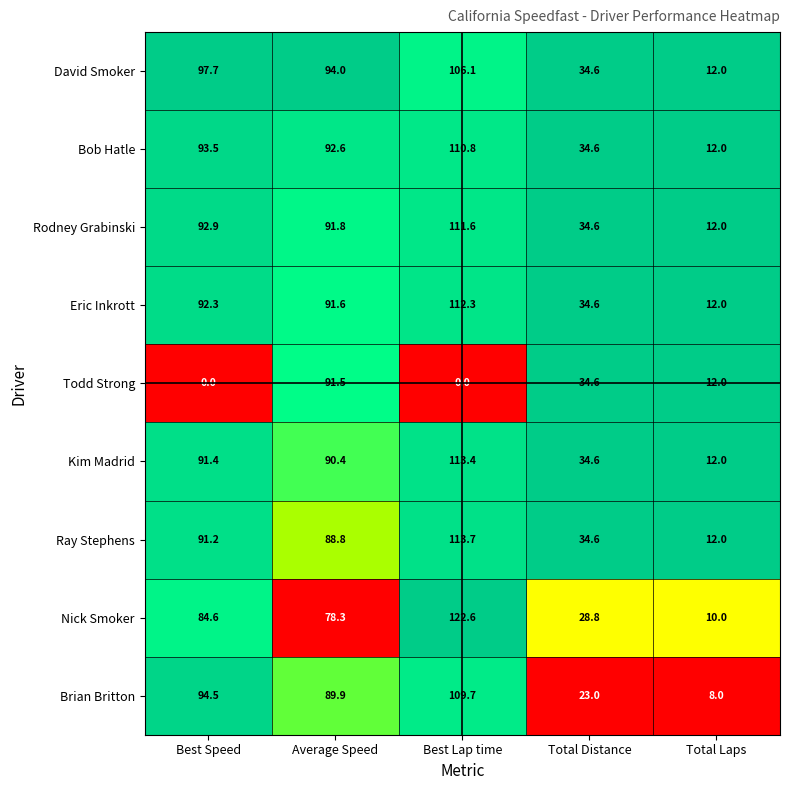

At which label does Bob Hatle first exceed 92?

Best Speed